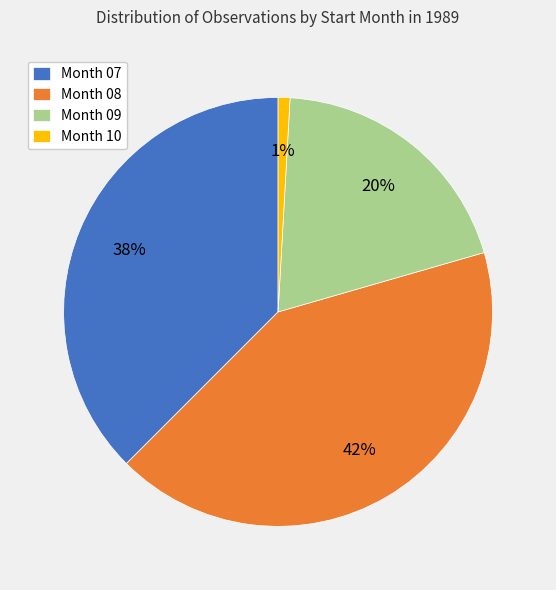

Approximately how many times larger is the value at Month 09 compared to Month 08?

0.5